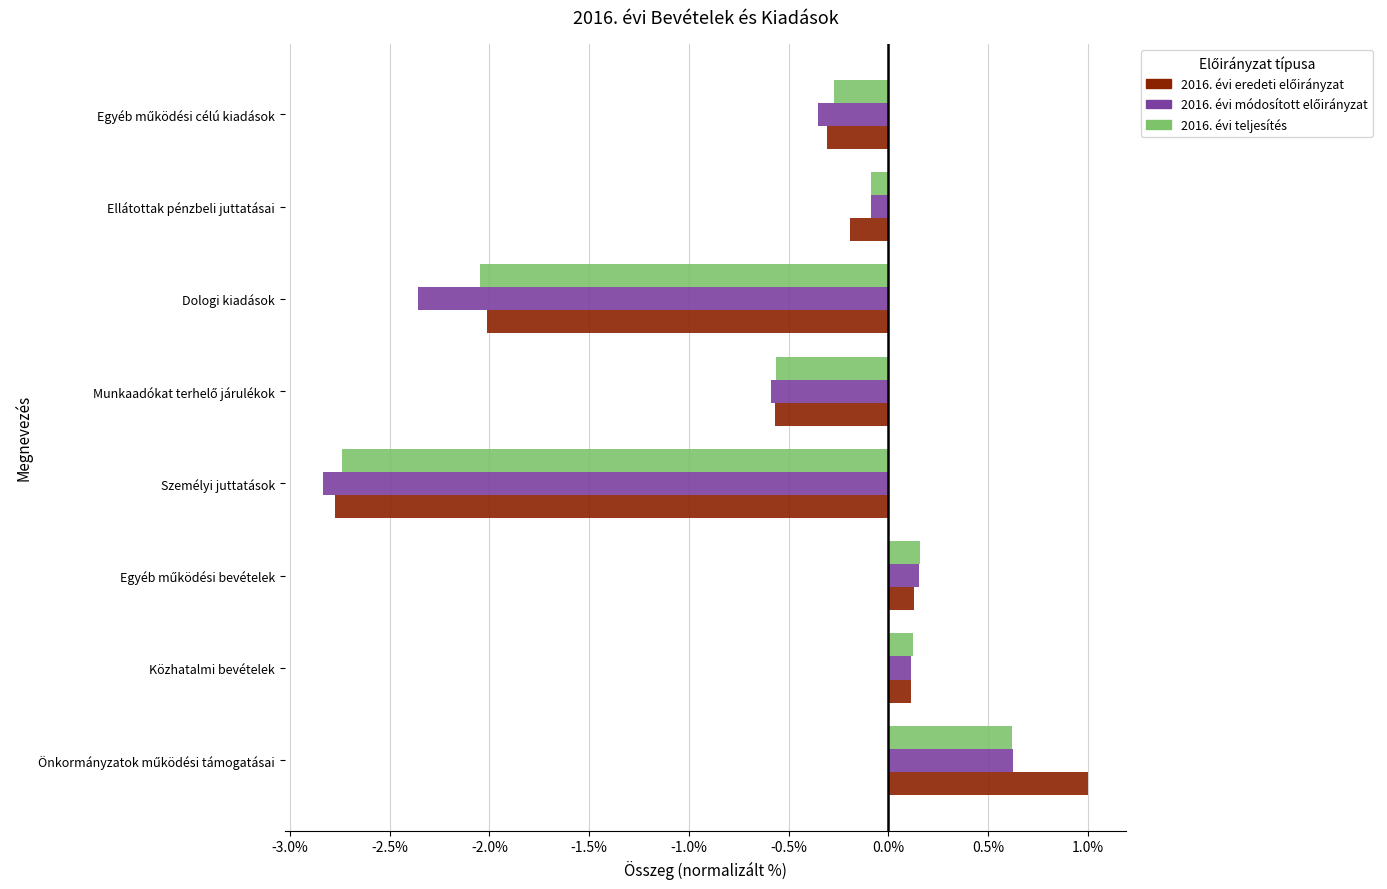

Which category has the lowest value in the 2016. évi teljesítés series?

Személyi juttatások